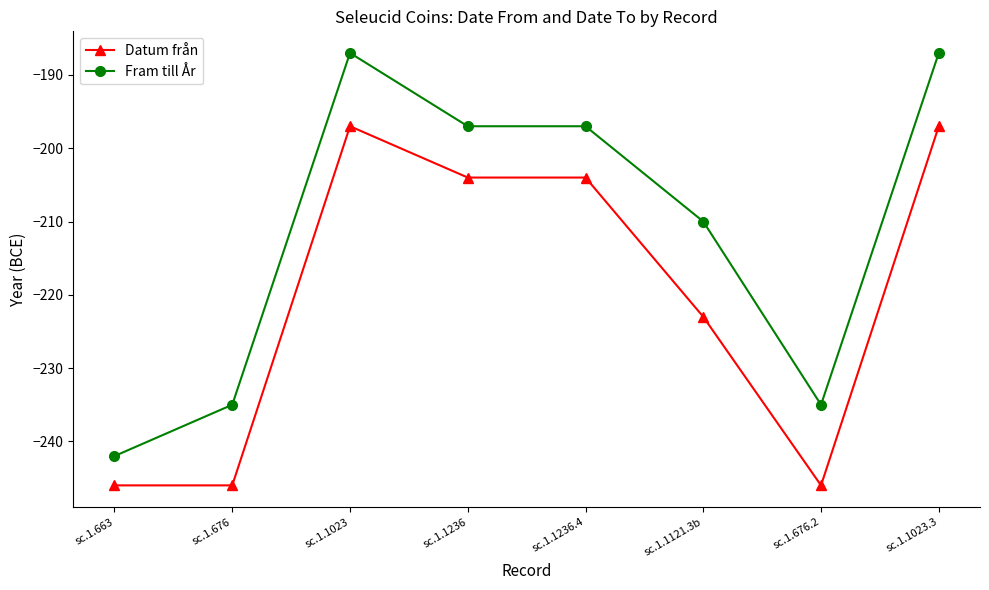

What is the minimum value for Datum från?

-246